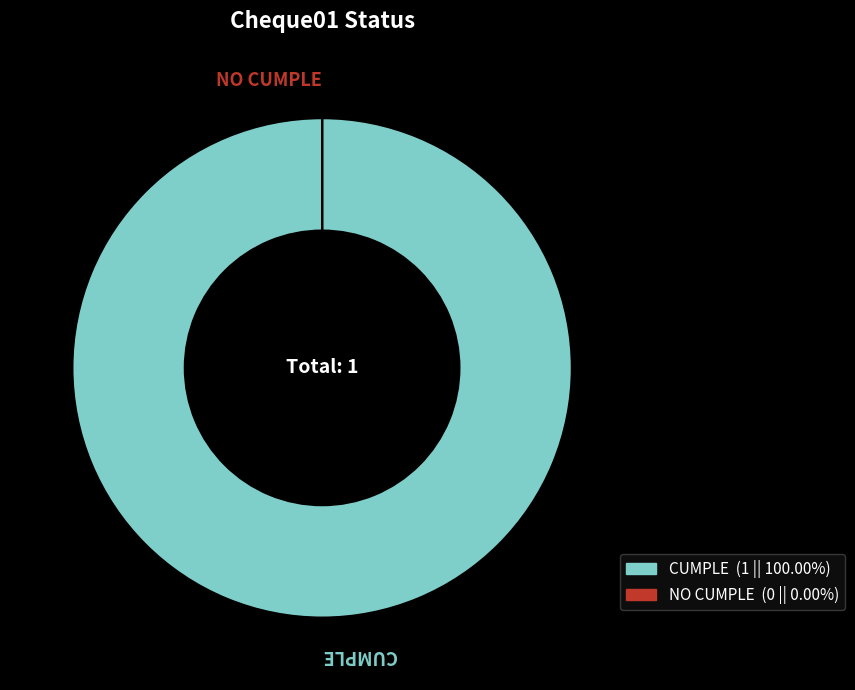

Which category has the biggest portion of the pie?

CUMPLE